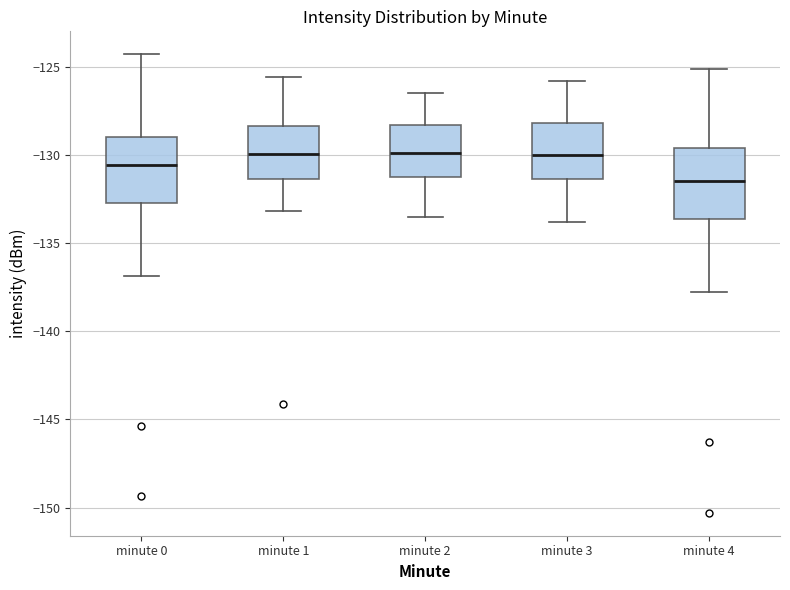

Where is the upper edge of the box for minute 4 on the y-axis? The values are not printed on the chart, so give them approximately, as read against the axis.

-129.5